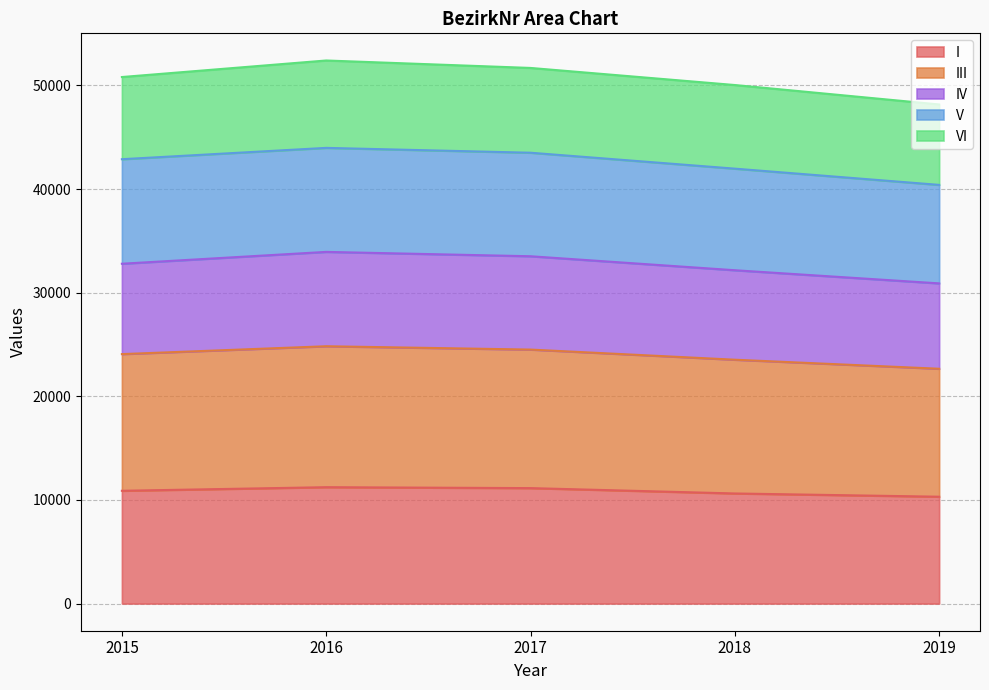

True or false: IV and I cross at least once.

False